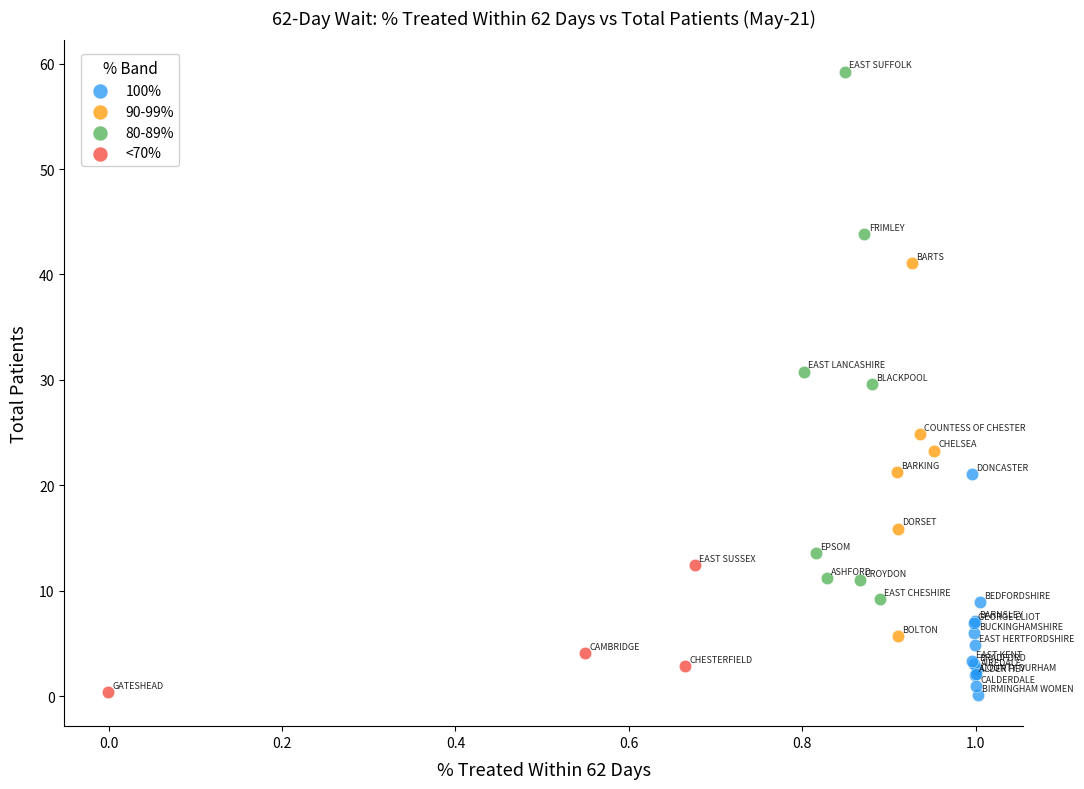

Which series contains the highest Y value?

80-89%